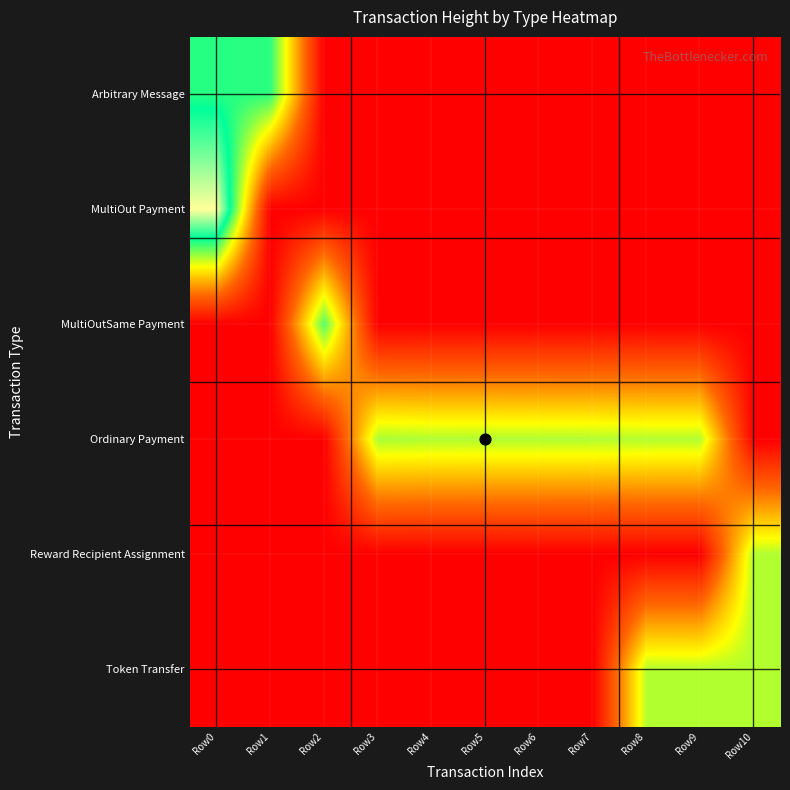

Reading left to right, extract all data points from this chart.

Arbitrary Message: Row0=716799	Row1=711480	Row2=0	Row3=0	Row4=0	Row5=0	Row6=0	Row7=0	Row8=0	Row9=0	Row10=0
MultiOut Payment: Row0=1005560	Row1=0	Row2=0	Row3=0	Row4=0	Row5=0	Row6=0	Row7=0	Row8=0	Row9=0	Row10=0
MultiOutSame Payment: Row0=0	Row1=0	Row2=671802	Row3=0	Row4=0	Row5=0	Row6=0	Row7=0	Row8=0	Row9=0	Row10=0
Ordinary Payment: Row0=0	Row1=0	Row2=0	Row3=588684	Row4=582974	Row5=582261	Row6=581899	Row7=581183	Row8=577536	Row9=577530	Row10=0
Reward Recipient Assignment: Row0=0	Row1=0	Row2=0	Row3=0	Row4=0	Row5=0	Row6=0	Row7=0	Row8=0	Row9=0	Row10=580307
Token Transfer: Row0=0	Row1=0	Row2=0	Row3=0	Row4=0	Row5=0	Row6=0	Row7=0	Row8=577961	Row9=577550	Row10=580331